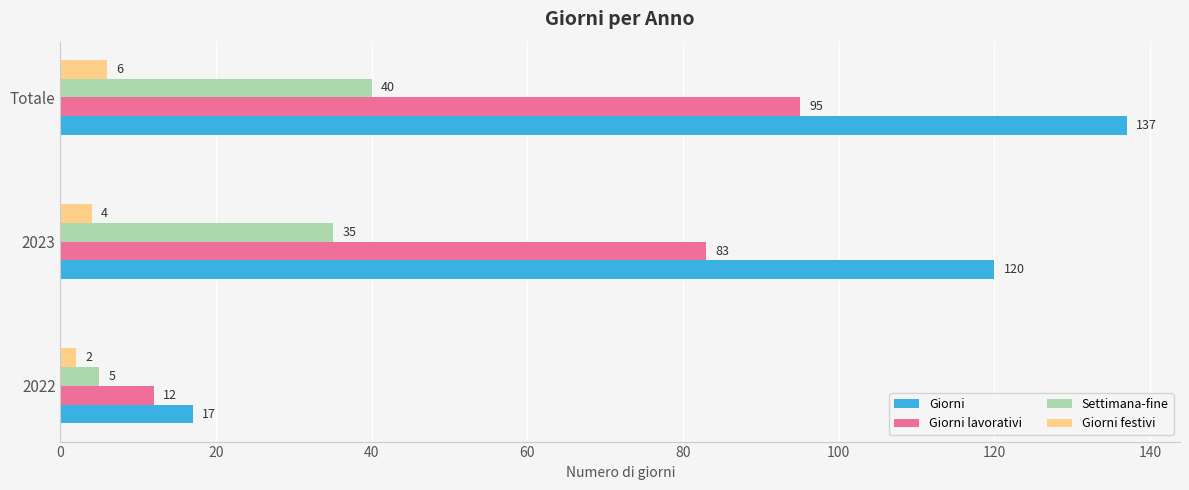

Count the number of data series in this chart.

4